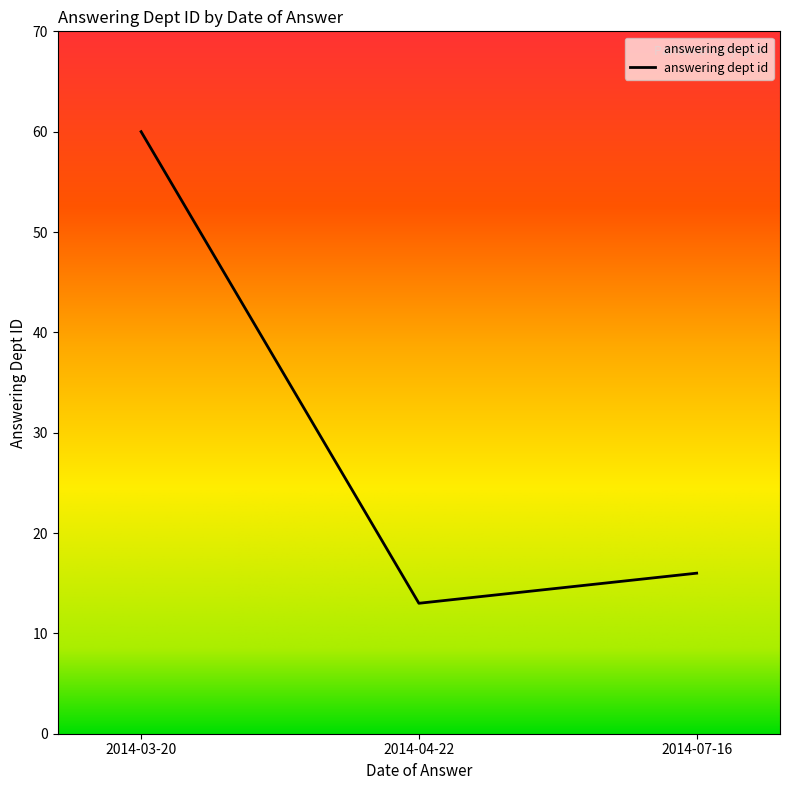

At which label is the value closest to 36?

2014-07-16